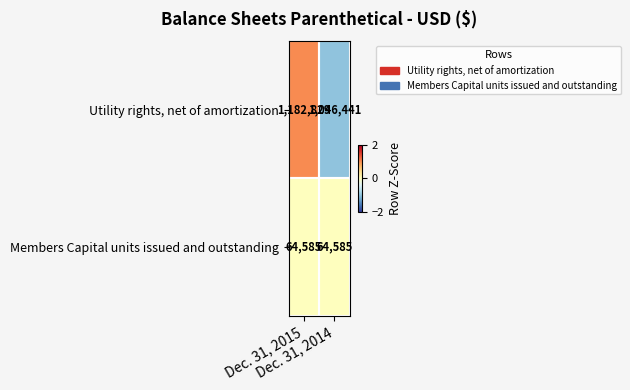

Which series has the largest total across all categories?

Utility rights, net of amortization